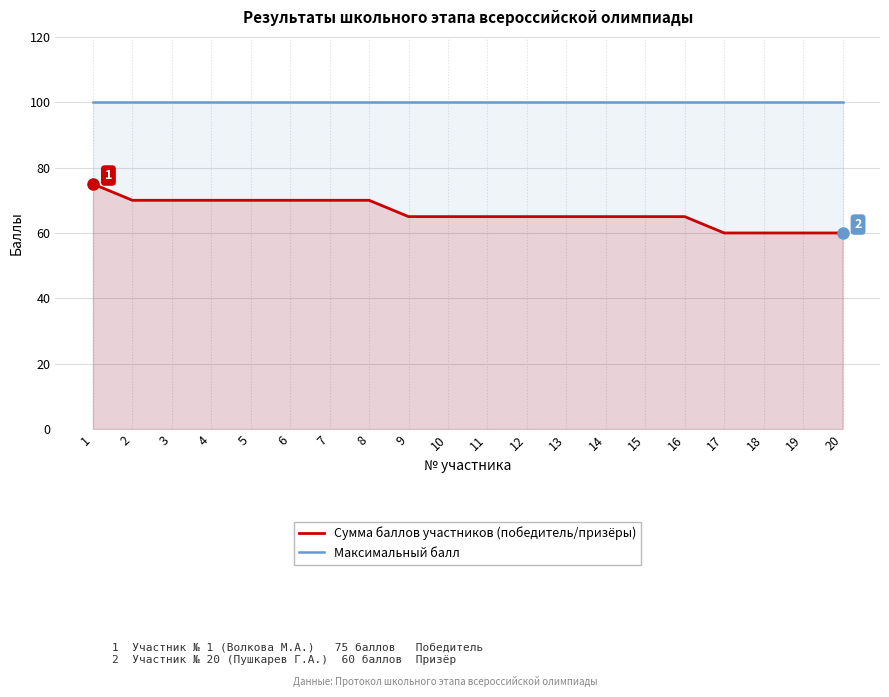

True or false: Максимальный балл and Сумма баллов участников (победитель/призёры) intersect in this chart.

False